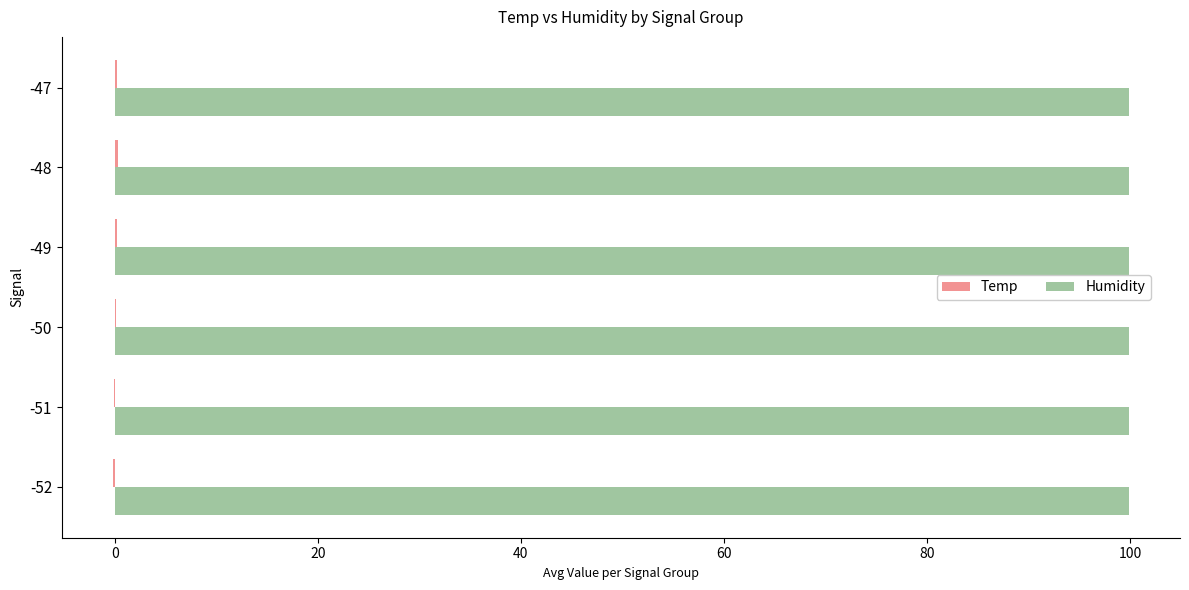

The value of Humidity at -51 is 99.9. True or false?

True